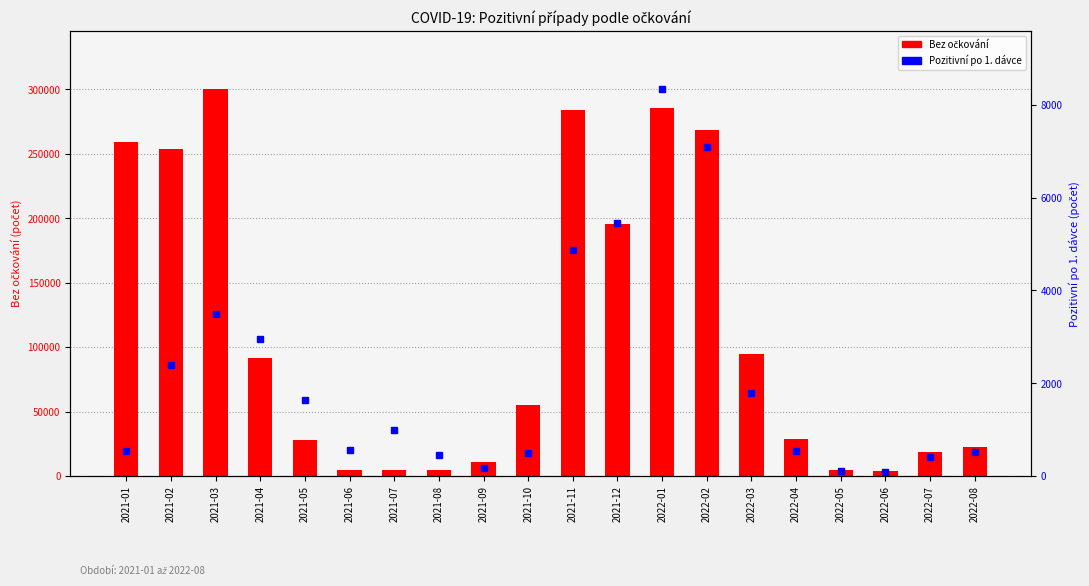

What is the smallest value displayed?

89